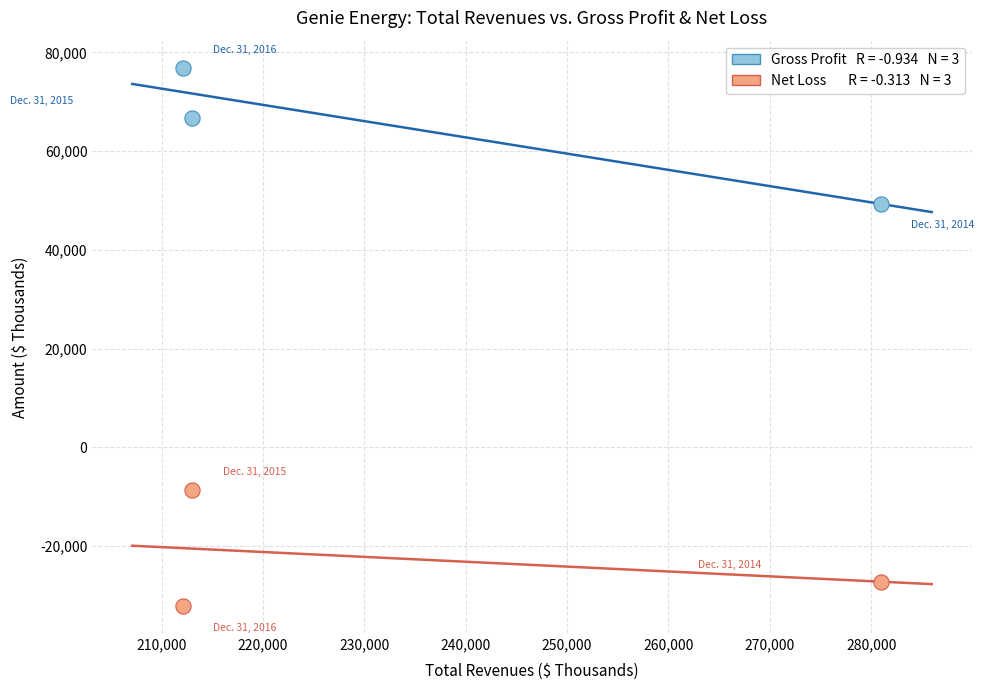

Across all data points, what is the average X value?

235377